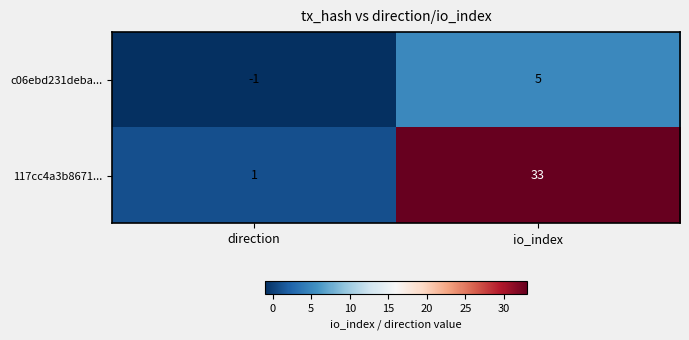

List the series in order of their overall mean, highest first.

117cc4a3b8671..., c06ebd231deba...